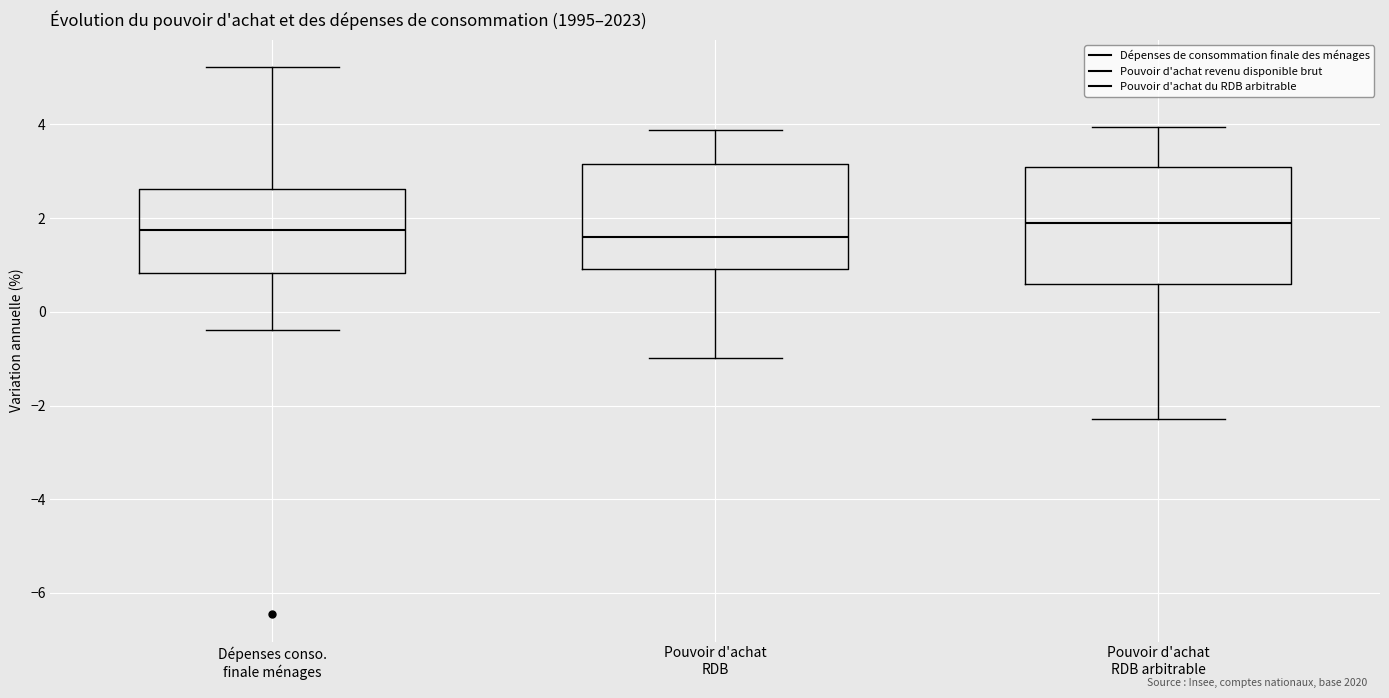

Where is the lower edge of the box for Dépenses conso. finale ménages on the y-axis? The values are not printed on the chart, so give them approximately, as read against the axis.

0.8